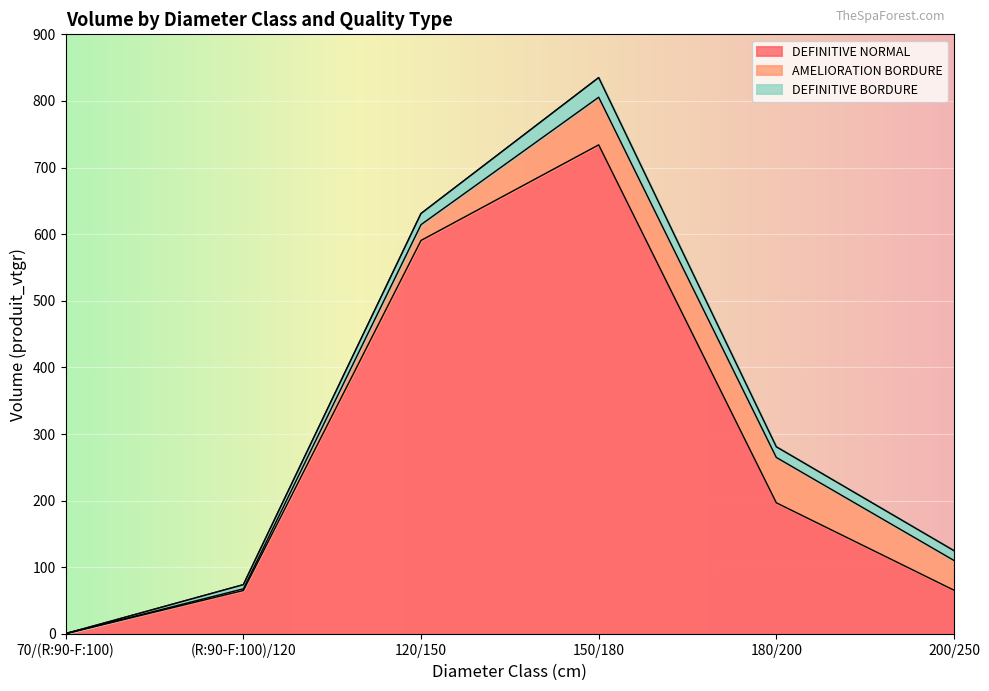

The value of DEFINITIVE NORMAL at (R:90-F:100)/120 is 65.3. True or false?

True